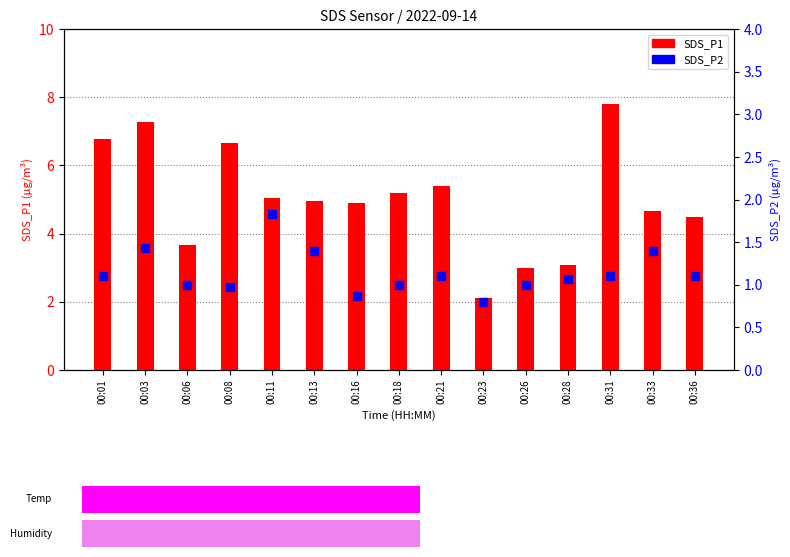

Is the value of SDS_P1 at 00:08 greater than the value of SDS_P2 at 00:31?

Yes